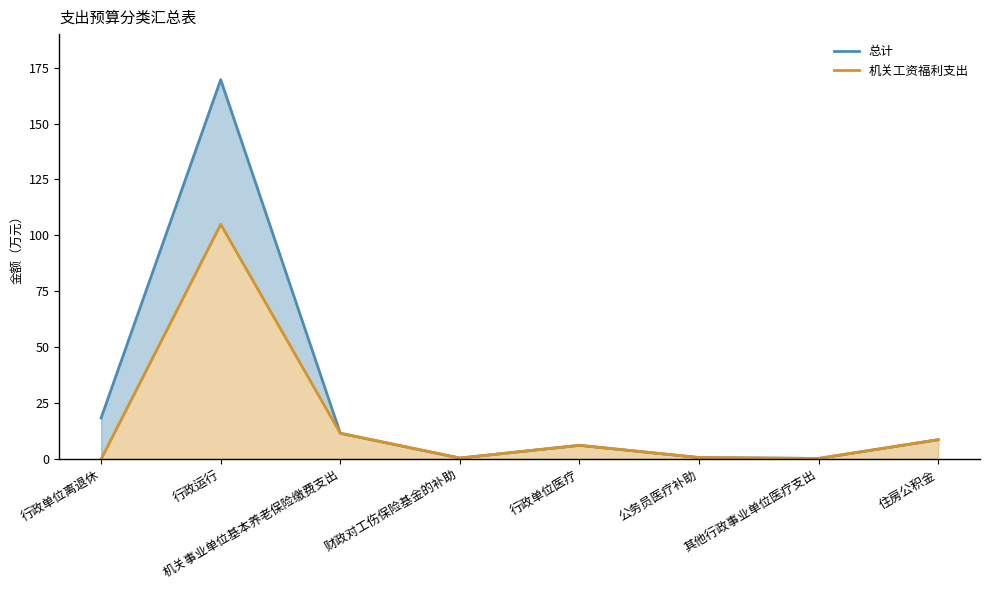

Where does the 总计 series first go above 8?

行政单位离退休